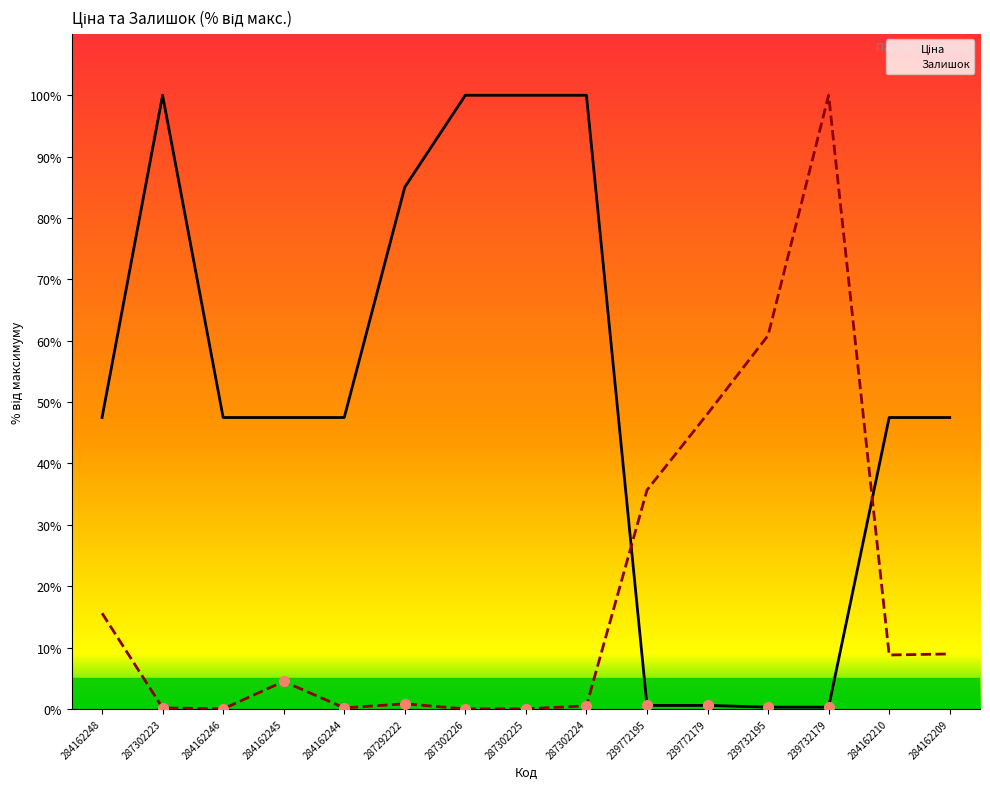

What is the total value across all series at 239732179?

100.3